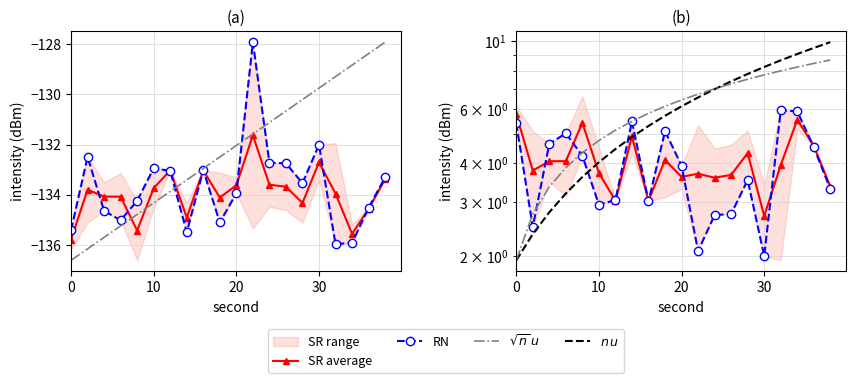

True or false: $\sqrt{n}\,u$ has more than 0 interior local peaks.

False